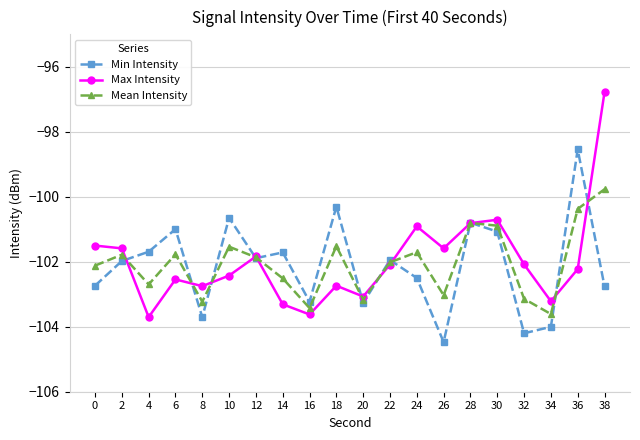

Between which two adjacent categories do Max Intensity and Mean Intensity first intersect?

2 and 4